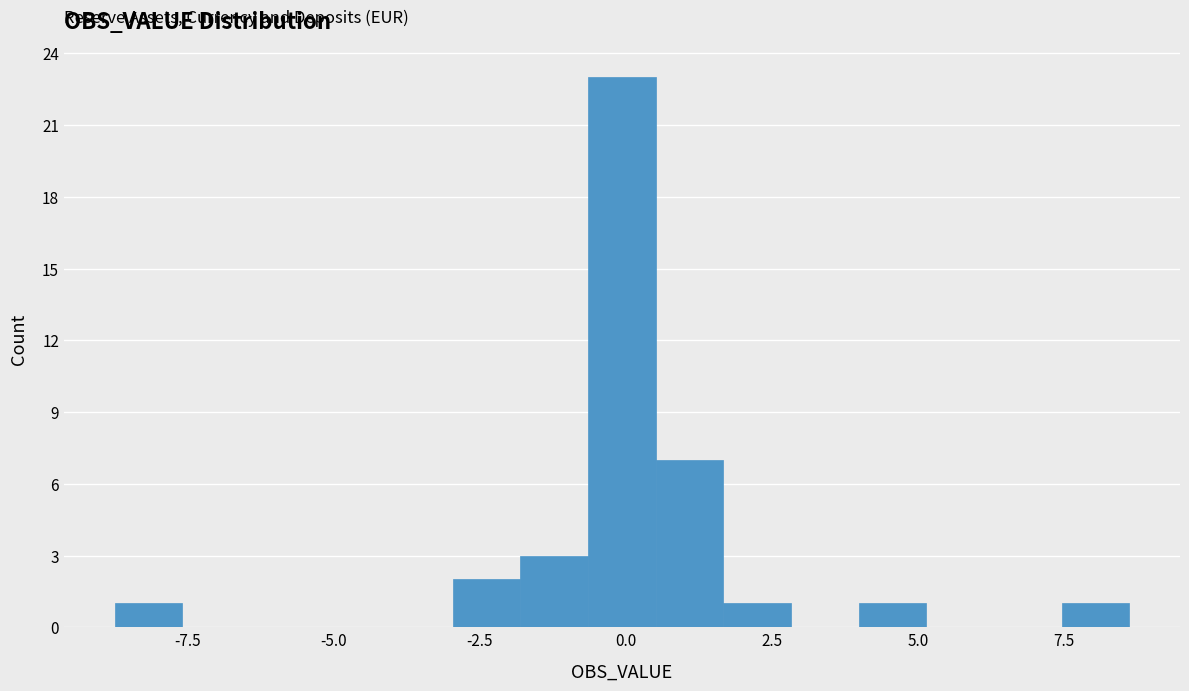

Around what value on the x-axis is the tallest bar? Give the approximate position of its centre, as read against the axis.

0.0